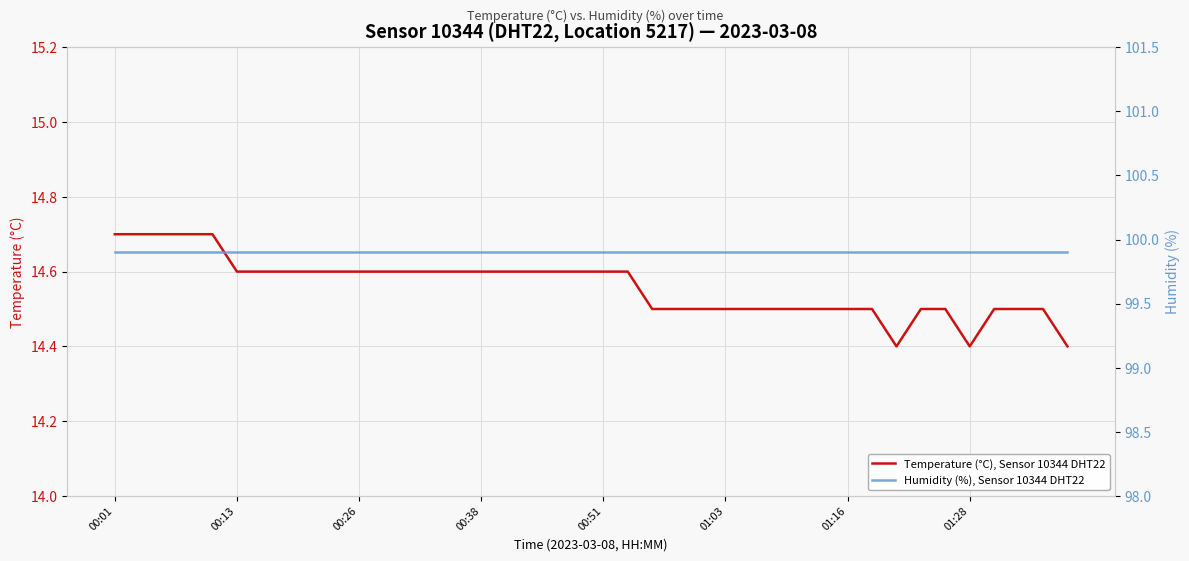

True or false: Humidity (%), Sensor 10344 DHT22 and Temperature (°C), Sensor 10344 DHT22 intersect in this chart.

False